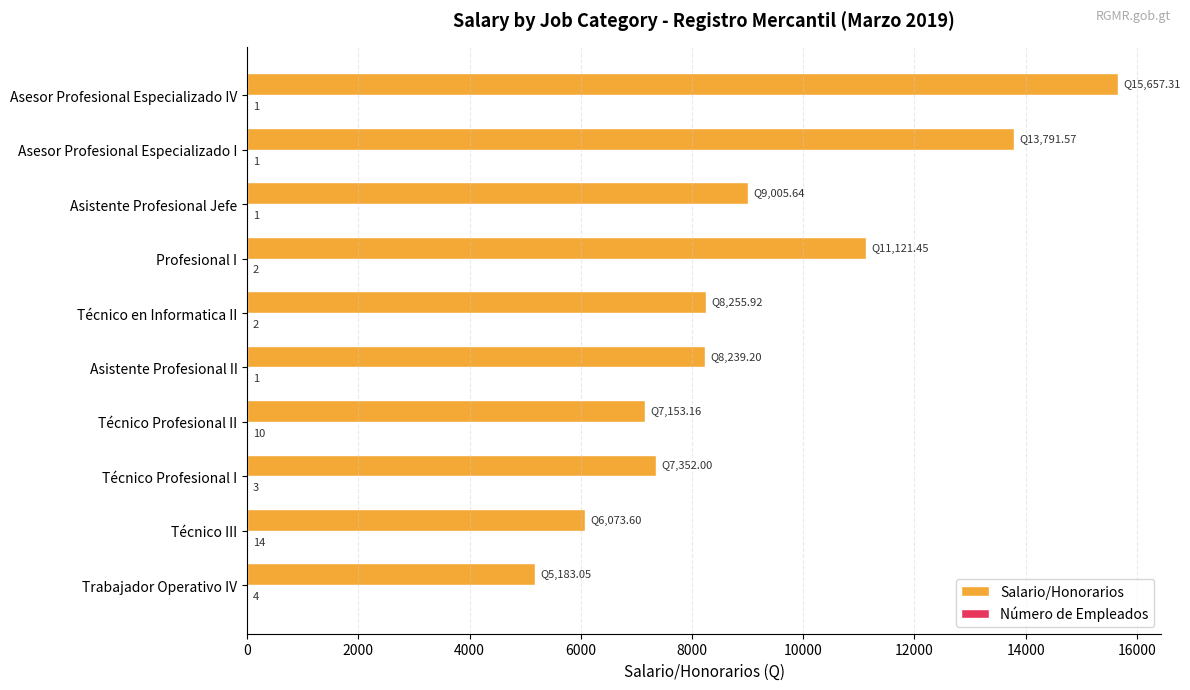

Is it true that Salario/Honorarios equals 7153.2 at Técnico Profesional II?

True